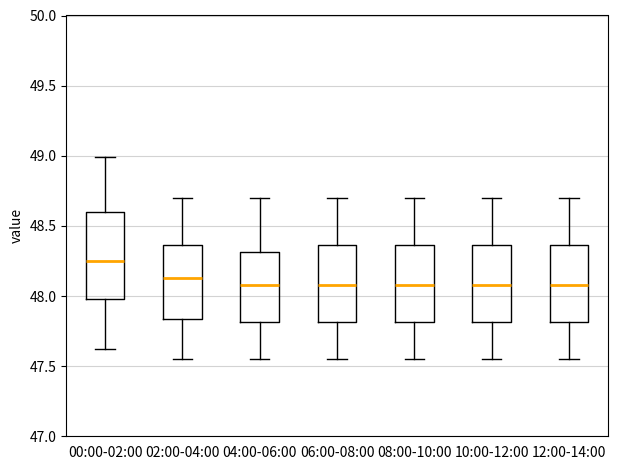

Reading left to right, transcribe this box plot: for each box, give where its median line is, the range the box spans, and where its two whiskers end, as read against the y-axis. The values are not printed on the chart, so give them approximately, as read against the axis.

00:00-02:00: median 48.25, box 48.00 to 48.60, whiskers 47.60 to 49.00
02:00-04:00: median 48.15, box 47.85 to 48.35, whiskers 47.55 to 48.70
04:00-06:00: median 48.10, box 47.80 to 48.30, whiskers 47.55 to 48.70
06:00-08:00: median 48.10, box 47.80 to 48.35, whiskers 47.55 to 48.70
08:00-10:00: median 48.10, box 47.80 to 48.35, whiskers 47.55 to 48.70
10:00-12:00: median 48.10, box 47.80 to 48.35, whiskers 47.55 to 48.70
12:00-14:00: median 48.10, box 47.80 to 48.35, whiskers 47.55 to 48.70